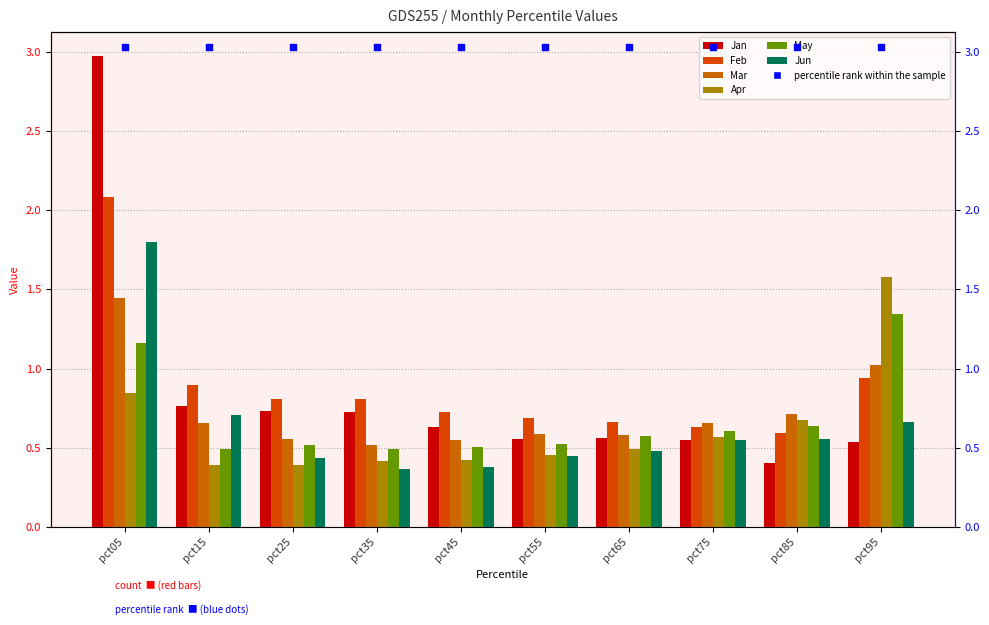

Which series reaches the maximum Y coordinate?

Jan